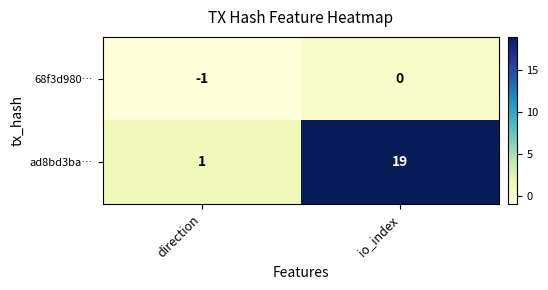

What is the minimum value shown in the chart?

-1